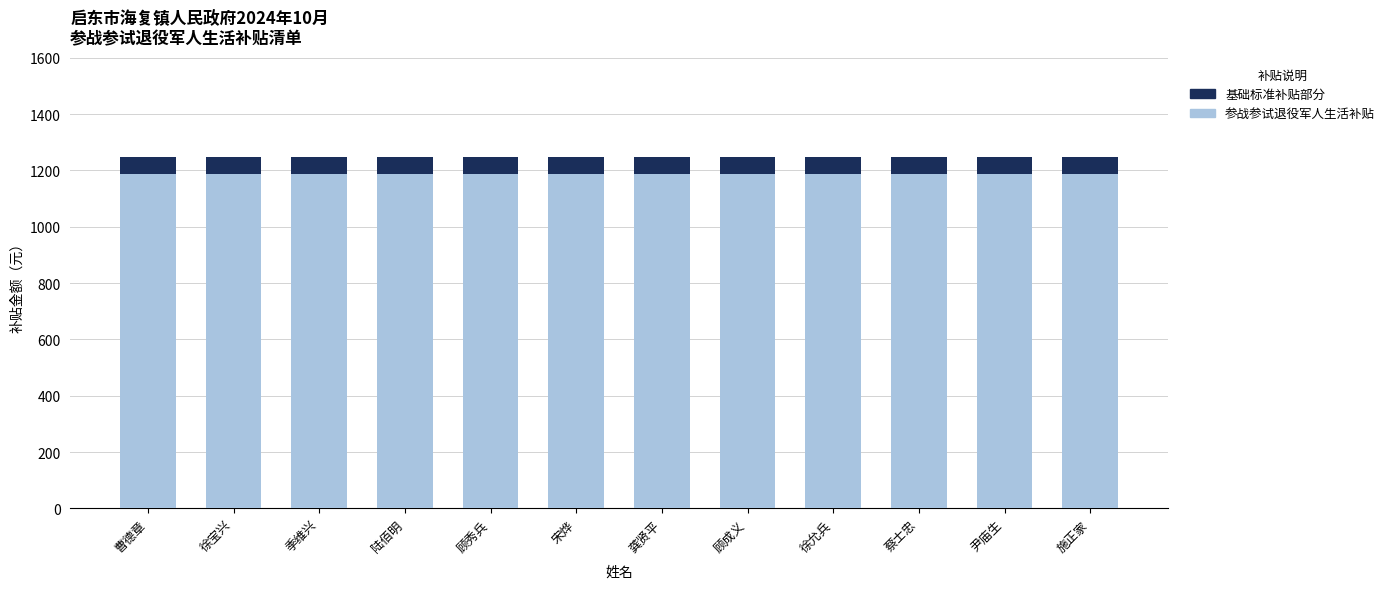

Reading left to right, transcribe all the data shown in this chart.

补贴金额: 曹德章=1248	徐宝兴=1248	季维兴=1248	陆佰明=1248	顾秀兵=1248	宋烨=1248	龚贤平=1248	顾成义=1248	徐允兵=1248	蔡士忠=1248	尹庙生=1248	施正家=1248
基础补贴（标注）: 曹德章=60	徐宝兴=60	季维兴=60	陆佰明=60	顾秀兵=60	宋烨=60	龚贤平=60	顾成义=60	徐允兵=60	蔡士忠=60	尹庙生=60	施正家=60